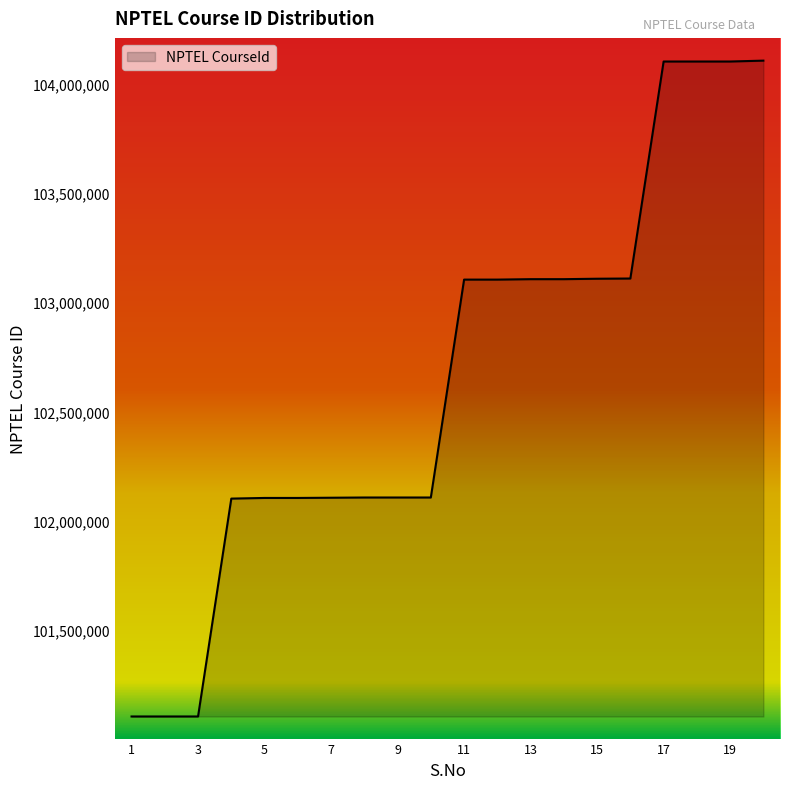

What is the average value?

102654246